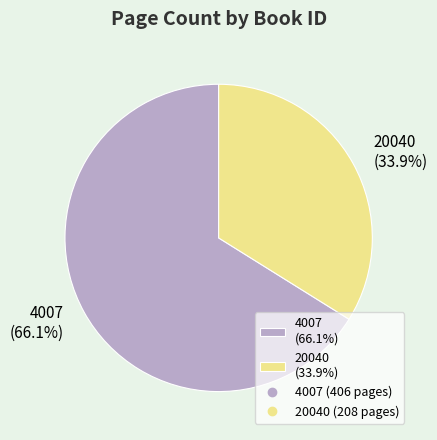

What is the smallest slice in the pie chart?

20040